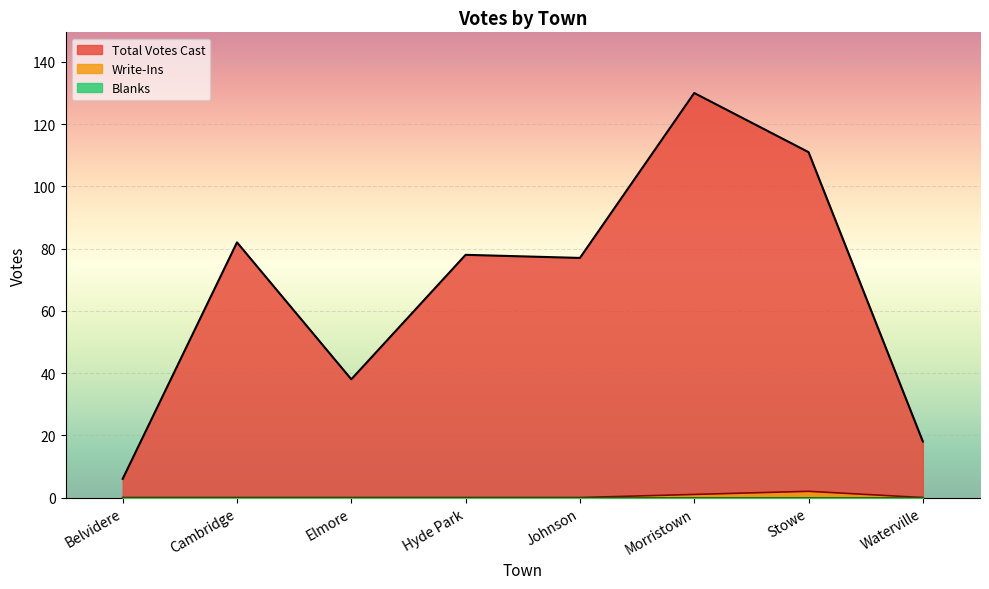

True or false: Total Votes Cast has more than 0 points higher than both neighbors.

True